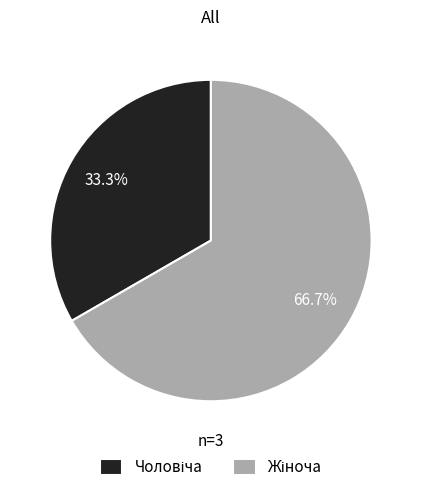

Does any single category account for the majority?

Yes